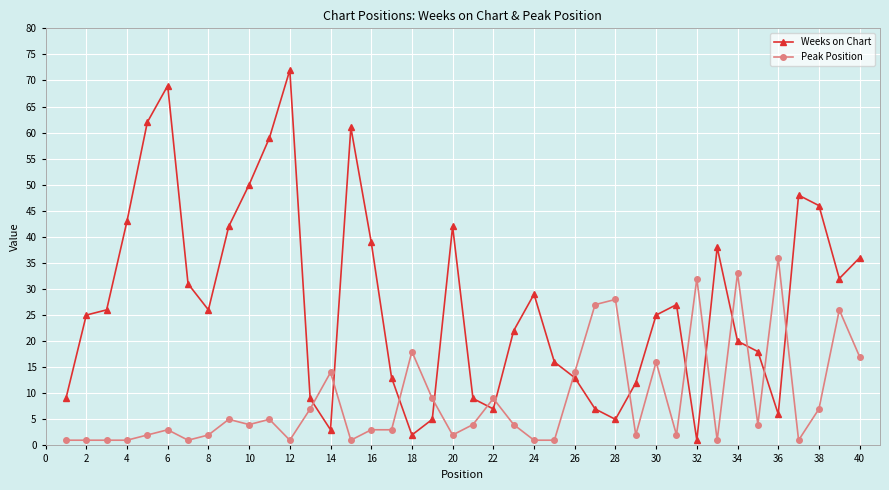

Which series has the widest spread of values?

Weeks on Chart